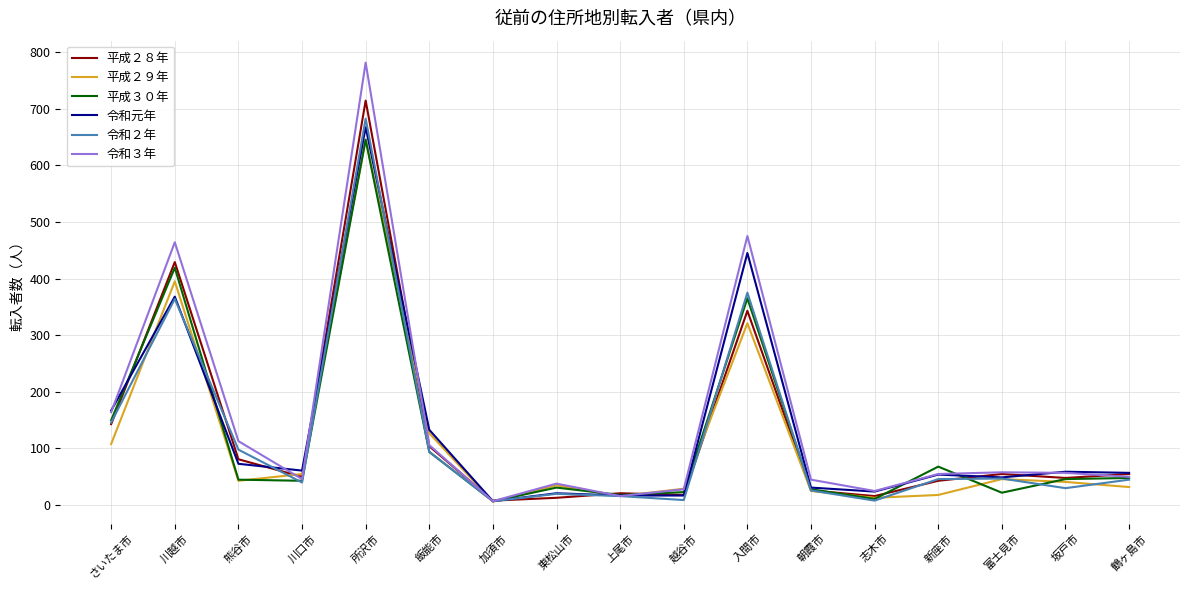

Which category has the lowest value in the 令和元年 series?

加須市